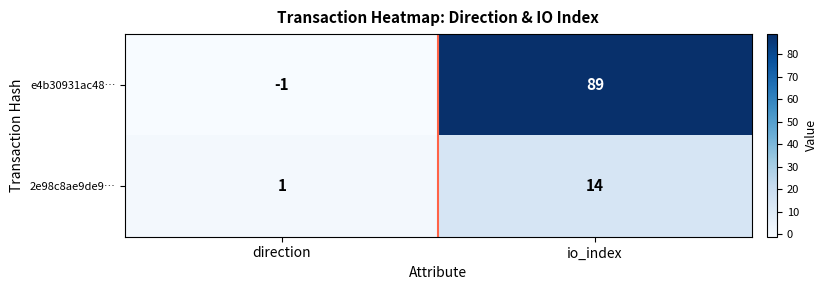

How many data points does each series have?

2